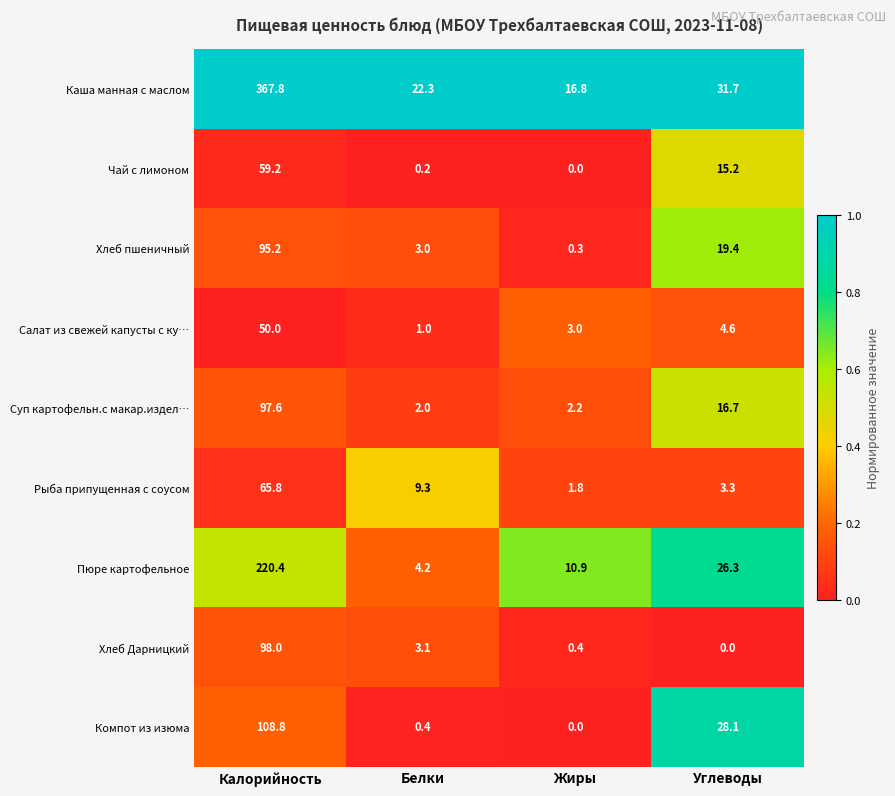

Which series has the largest total across all categories?

Каша манная с маслом